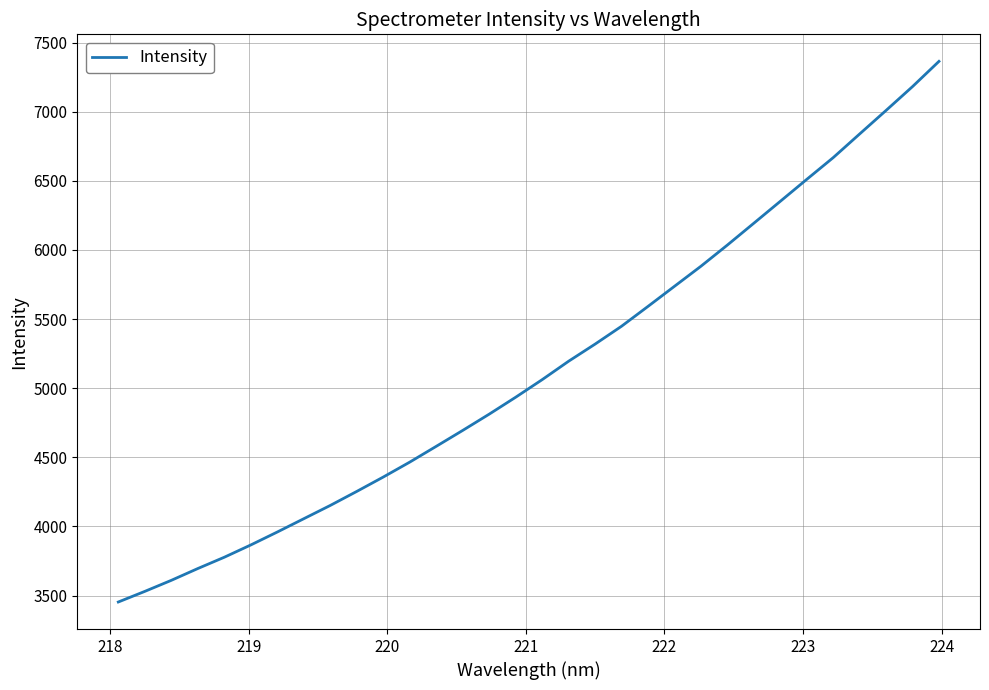

What is the smallest value displayed?

3453.2